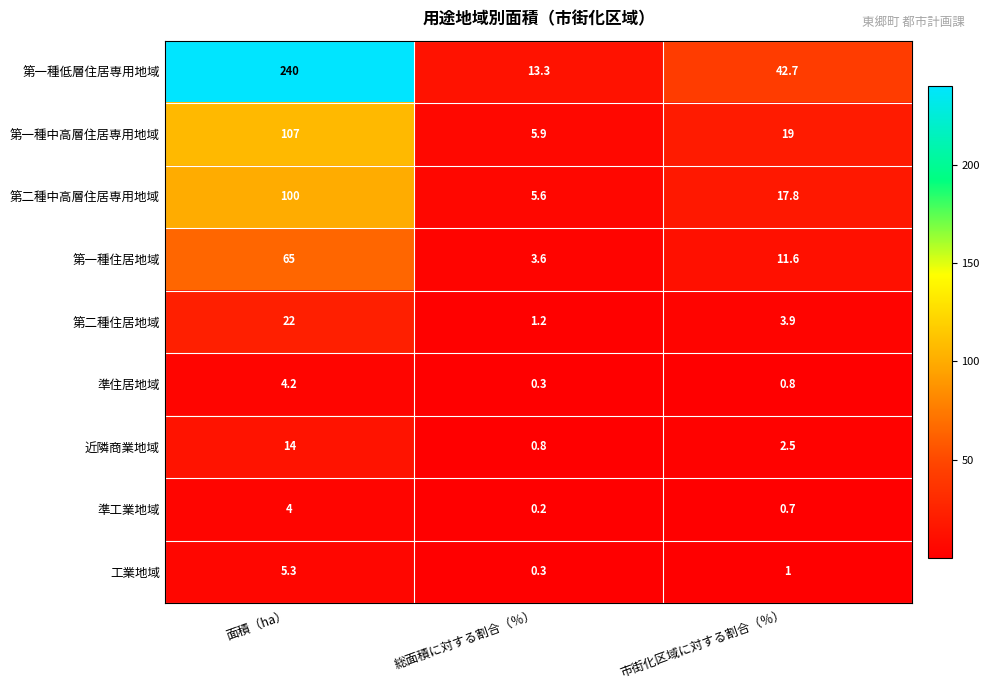

Reading left to right, list all the values displayed in this chart.

第一種低層住居専用地域: 240.0	13.3	42.7
第一種中高層住居専用地域: 107.0	5.9	19.0
第二種中高層住居専用地域: 100.0	5.6	17.8
第一種住居地域: 65.0	3.6	11.6
第二種住居地域: 22.0	1.2	3.9
準住居地域: 4.2	0.3	0.8
近隣商業地域: 14.0	0.8	2.5
準工業地域: 4.0	0.2	0.7
工業地域: 5.3	0.3	1.0